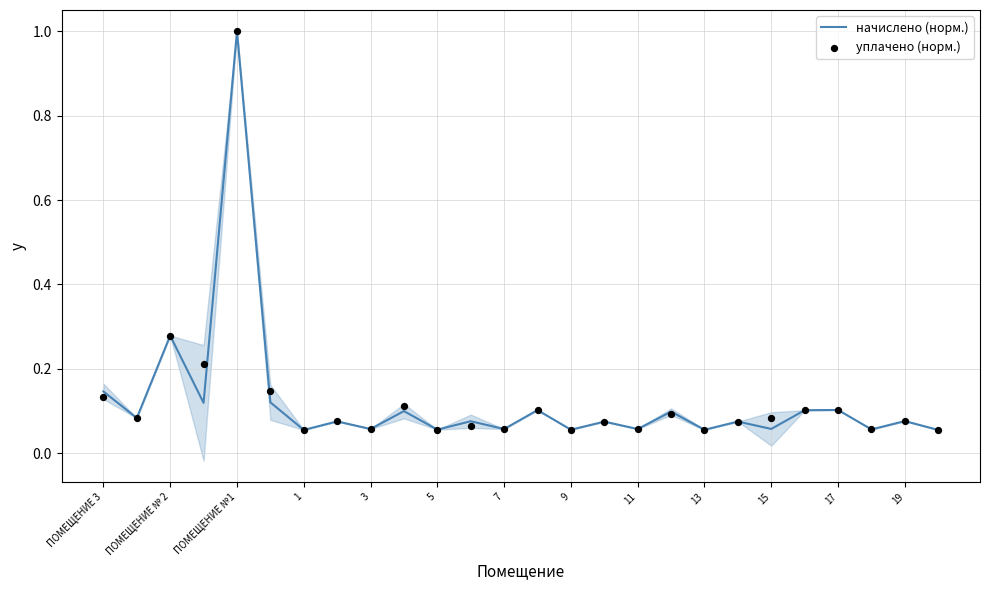

At how many categories does at least one series exceed 0?

26